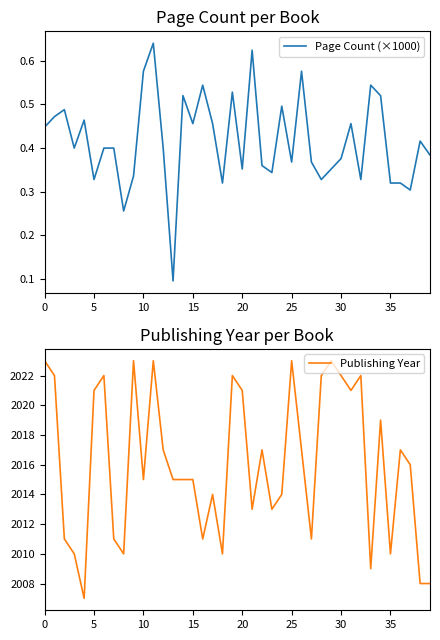

Does the chart display data point markers on the line(s)?

No